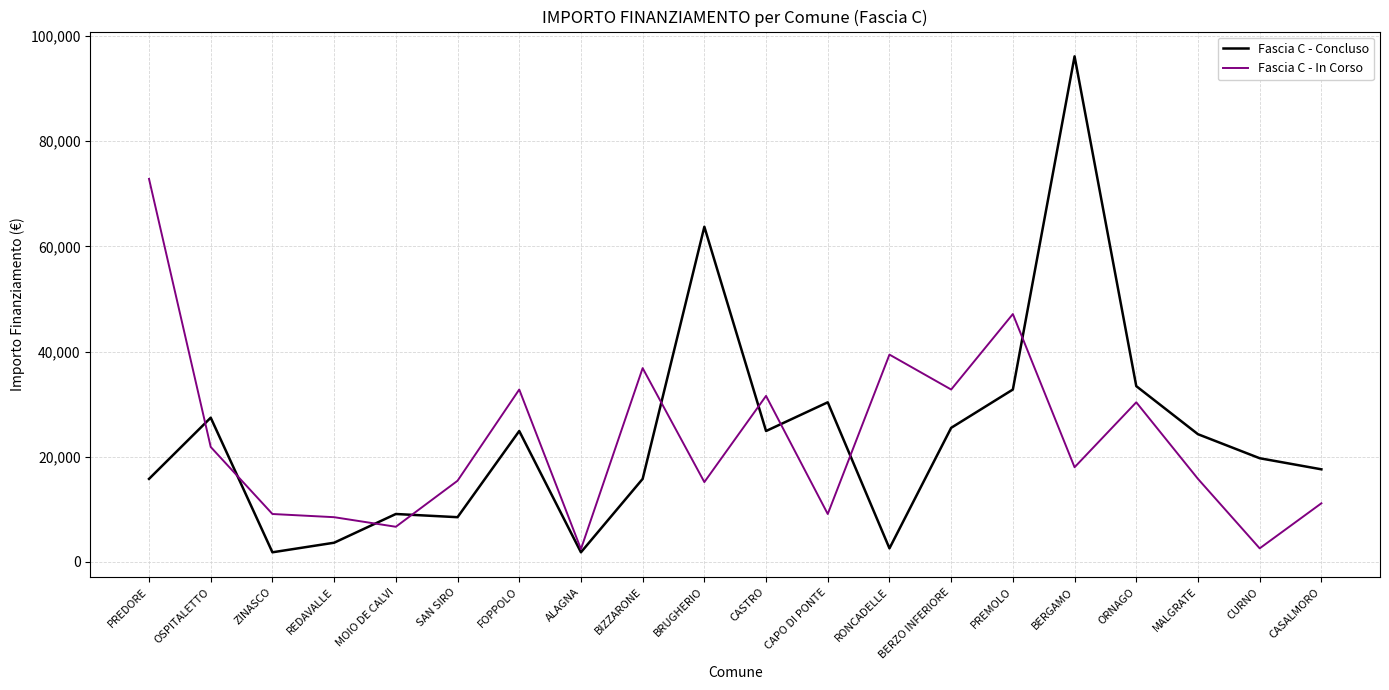

What is the spread (max minus min) of values at MALGRATE?

8498